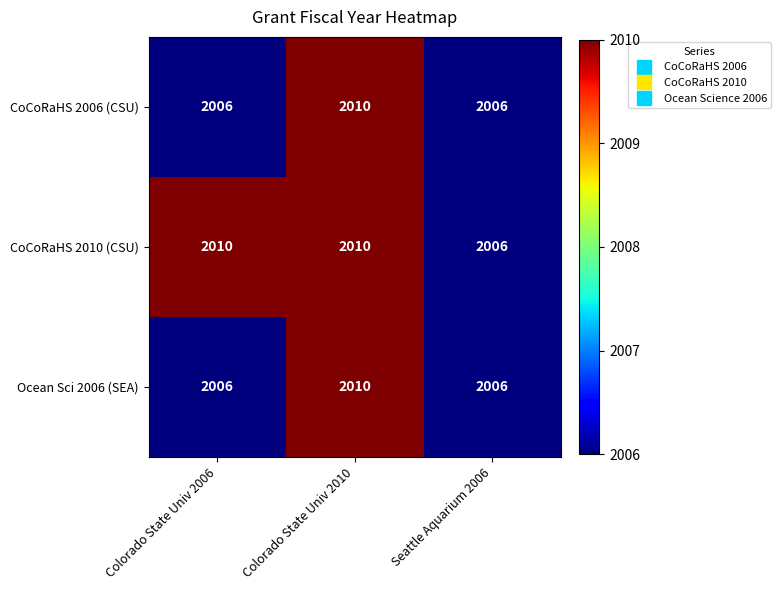

Which series has the largest total across all categories?

CoCoRaHS 2010 (CSU)